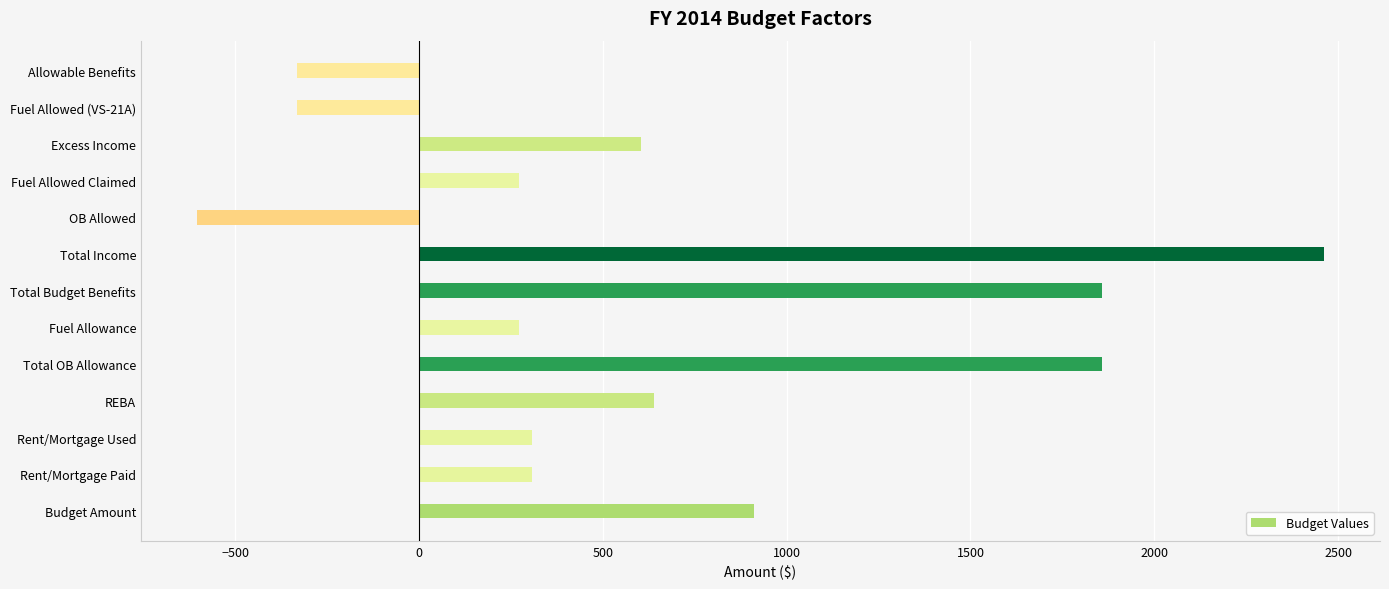

What is the smallest value displayed?

-602.8